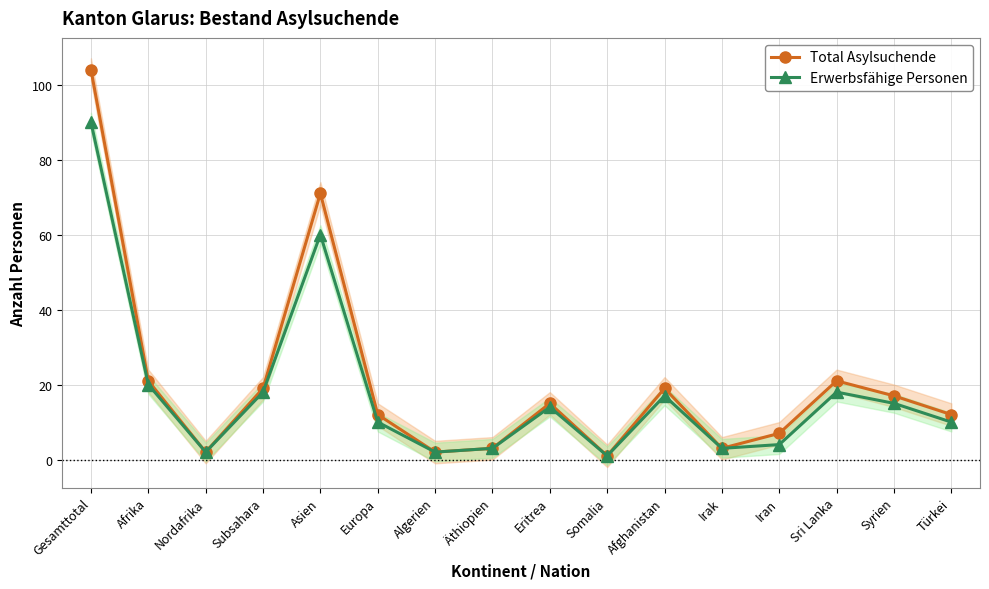

Which series has the largest total across all categories?

Total Asylsuchende